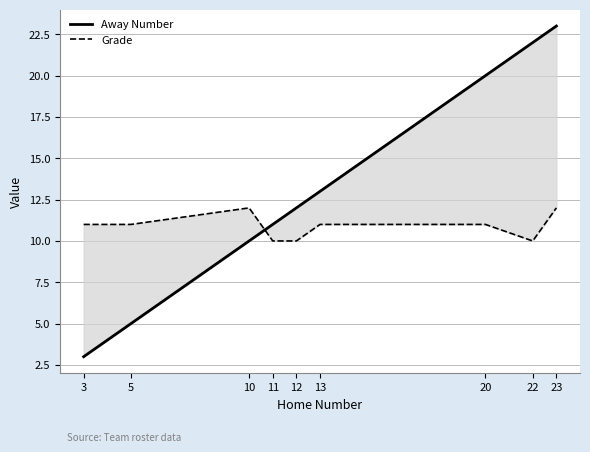

Reading left to right, extract all data points from this chart.

Away Number: 3	5	10	11	12	13	20	22	23
Grade: 11	11	12	10	10	11	11	10	12